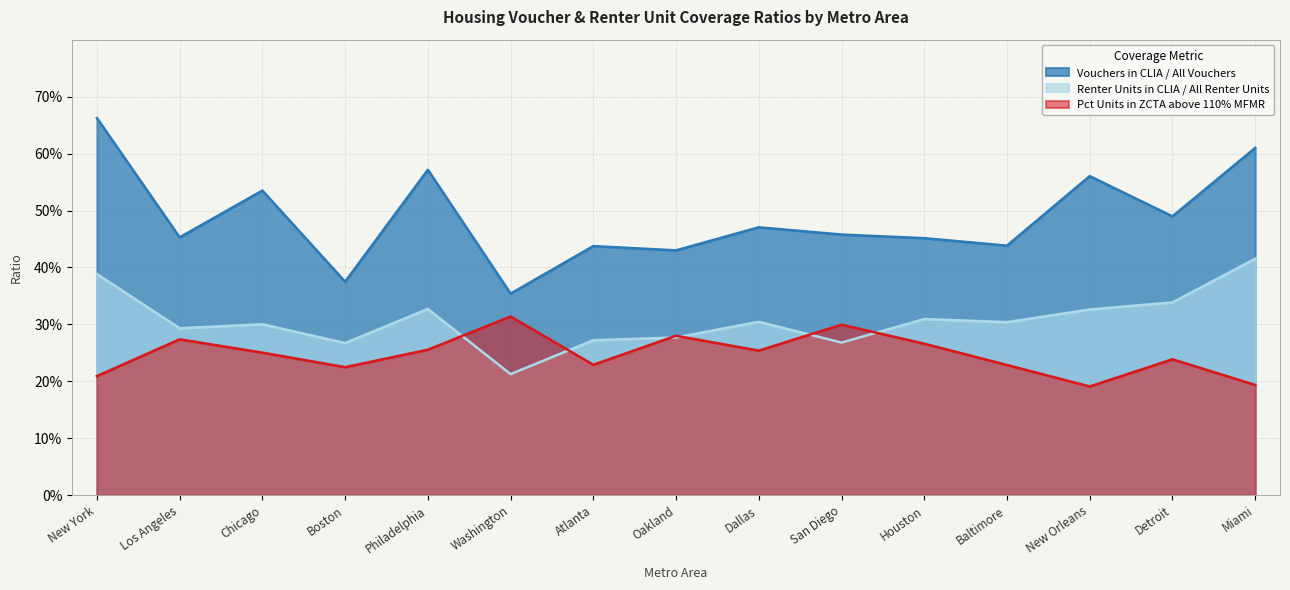

What is the value of the Vouchers in CLIA / All Vouchers point at the 11th from the left?

0.5